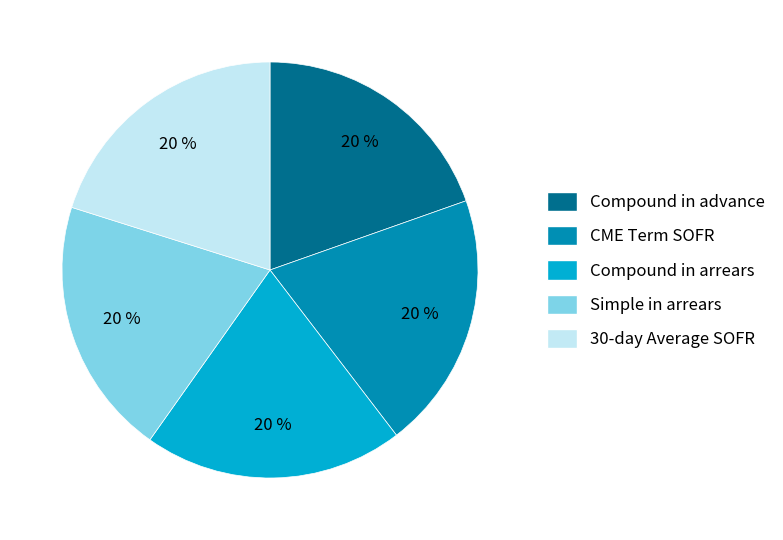

Combined, do Compound in arrears and Compound in advance account for over 50%?

No